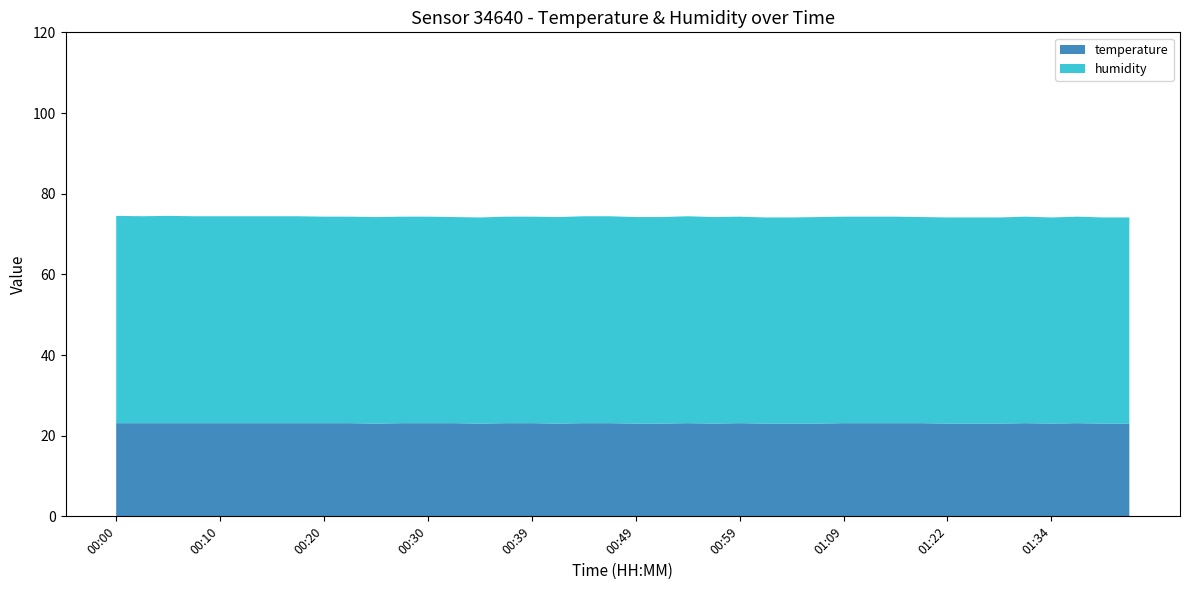

Reading left to right, transcribe all the data shown in this chart.

temperature: 23.1	23.1	23.1	23.1	23.1	23.1	23.1	23.1	23.1	23.1	23.0	23.1	23.1	23.1	23.0	23.1	23.1	23.0	23.1	23.1	23.0	23.0	23.1	23.0	23.1	23.0	23.0	23.0	23.1	23.1	23.1	23.1	23.0	23.0	23.0	23.1	23.0	23.1	23.0	23.0
humidity: 51.4	51.3	51.4	51.3	51.3	51.3	51.3	51.3	51.2	51.2	51.2	51.2	51.2	51.1	51.1	51.2	51.2	51.2	51.3	51.3	51.2	51.2	51.3	51.2	51.2	51.1	51.1	51.2	51.2	51.2	51.2	51.1	51.1	51.1	51.1	51.2	51.1	51.2	51.1	51.1